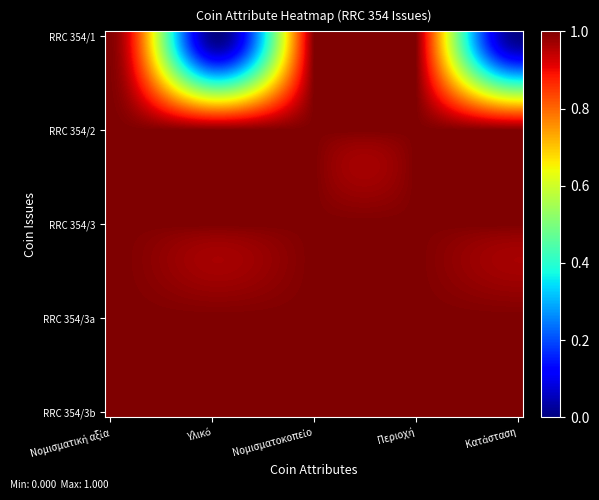

At how many categories does at least one series exceed 1?

40